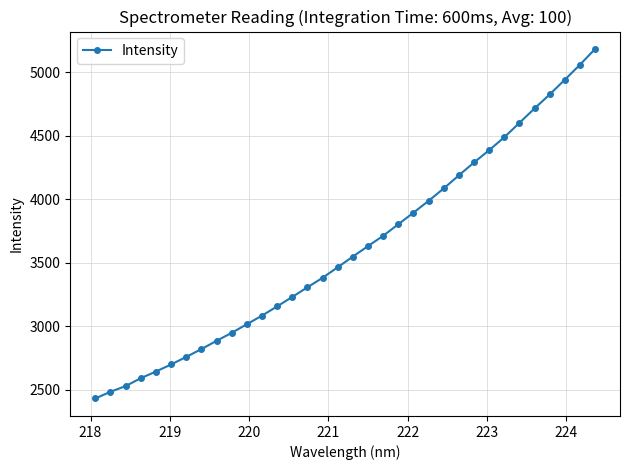

What is the value of the 17th point from the left?

3464.6